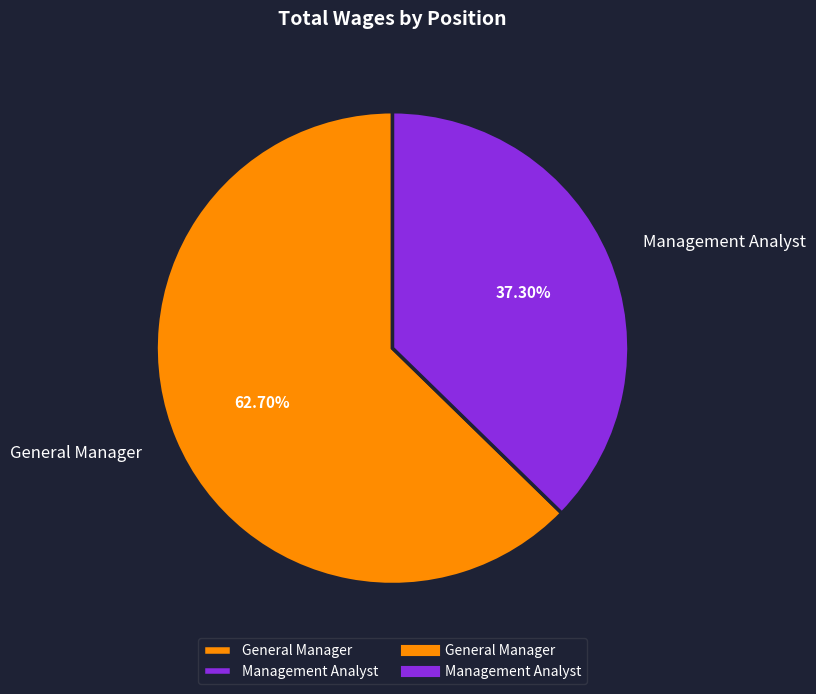

To the nearest percent, what is the average slice percentage?

50%